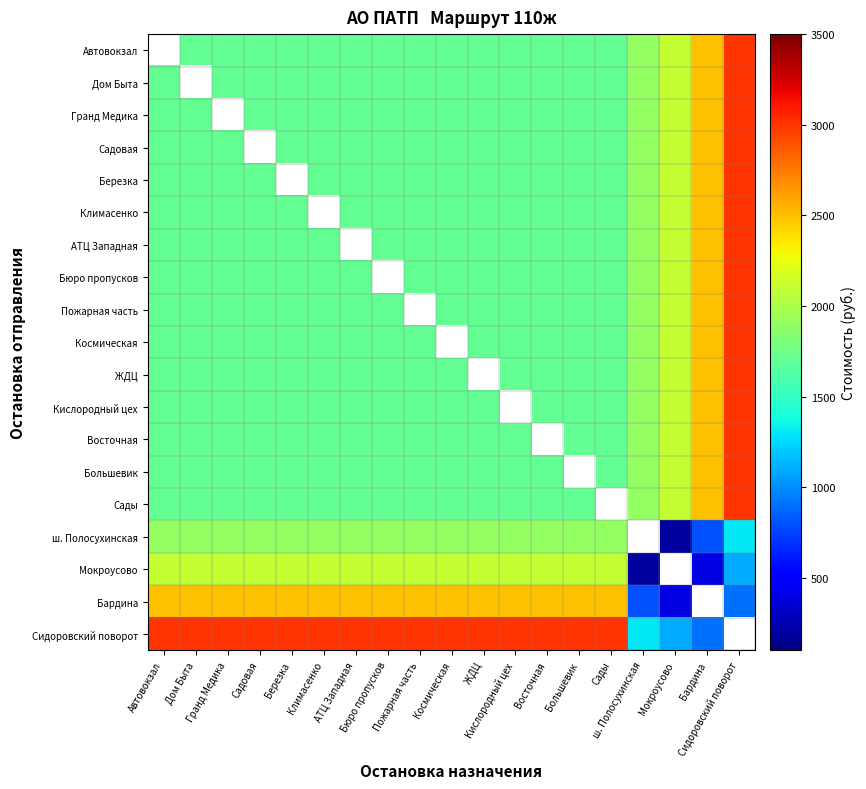

Rank the series by their maximum value, from highest to lowest.

Автовокзал, Дом Быта, Гранд Медика, Садовая, Березка, Климасенко, АТЦ Западная, Бюро пропусков, Пожарная часть, Космическая, ЖДЦ, Кислородный цех, Восточная, Большевик, Сады, Сидоровский поворот, Бардина, Мокроусово, ш. Полосухинская